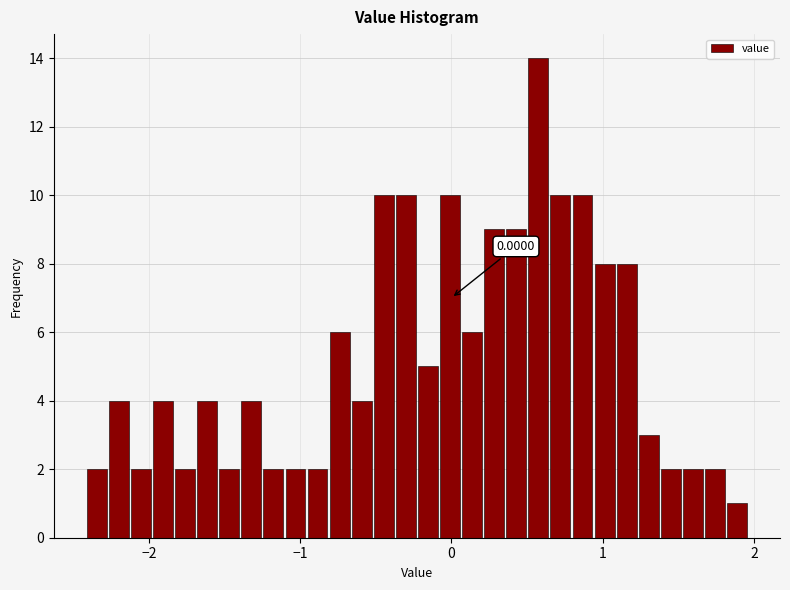

Around what value on the x-axis is the tallest bar? Give the approximate position of its centre, as read against the axis.

0.6